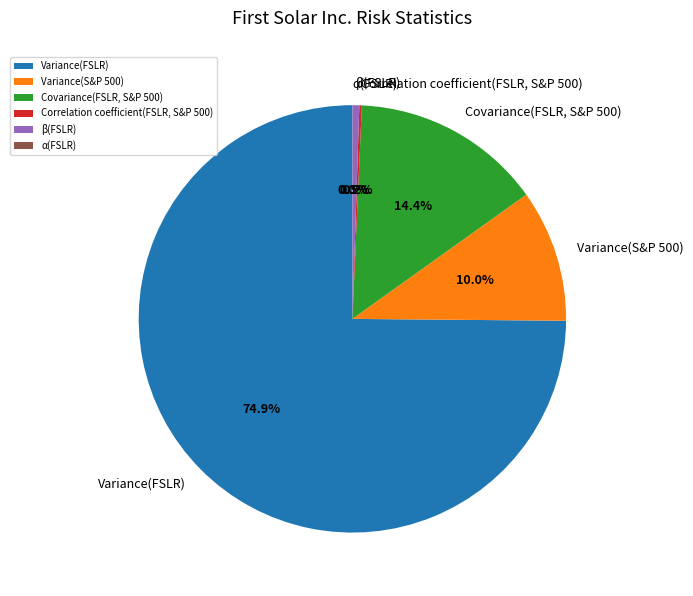

Between β(FSLR) and Variance(S&P 500), which is larger?

Variance(S&P 500)